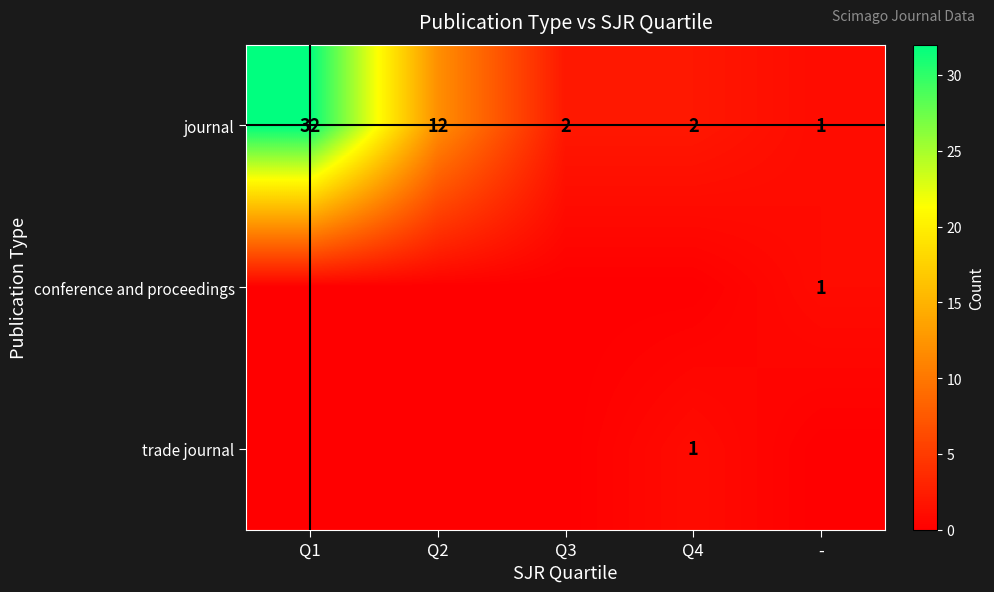

Which category has the highest value in the journal series?

Q1